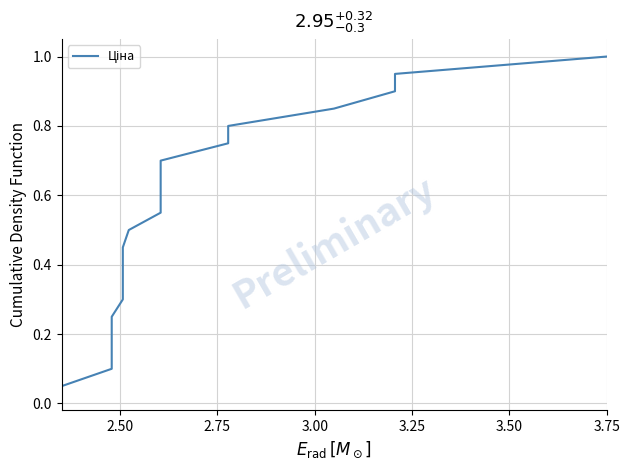

What is the sum of all values?

10.5